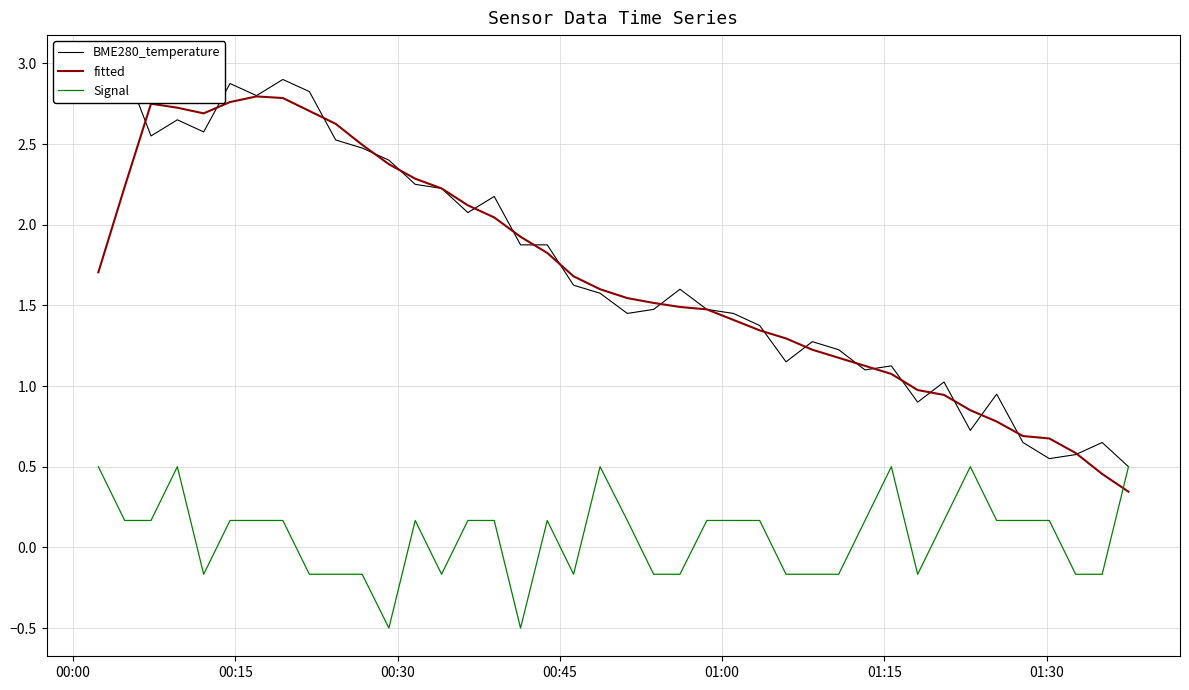

True or false: fitted and Signal cross at least once.

True